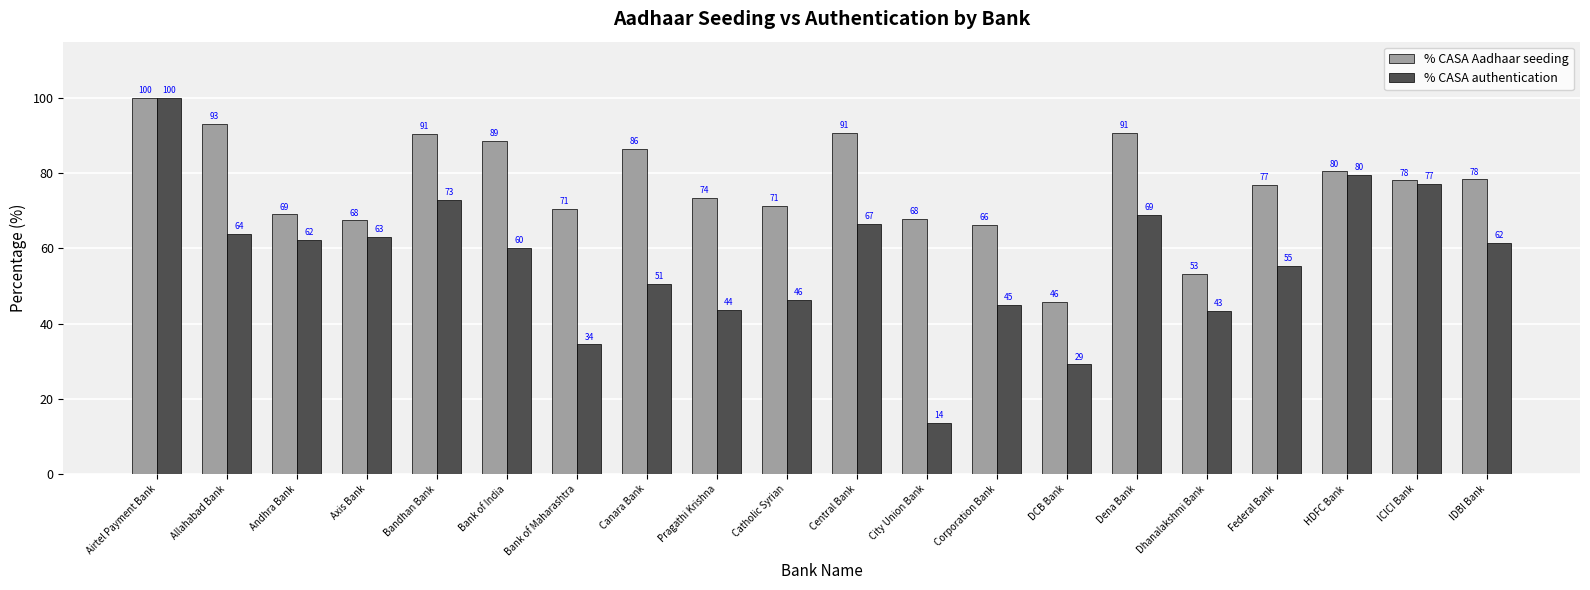

Between Pragathi Krishna and ICICI Bank, which series saw the biggest shift?

% CASA authentication